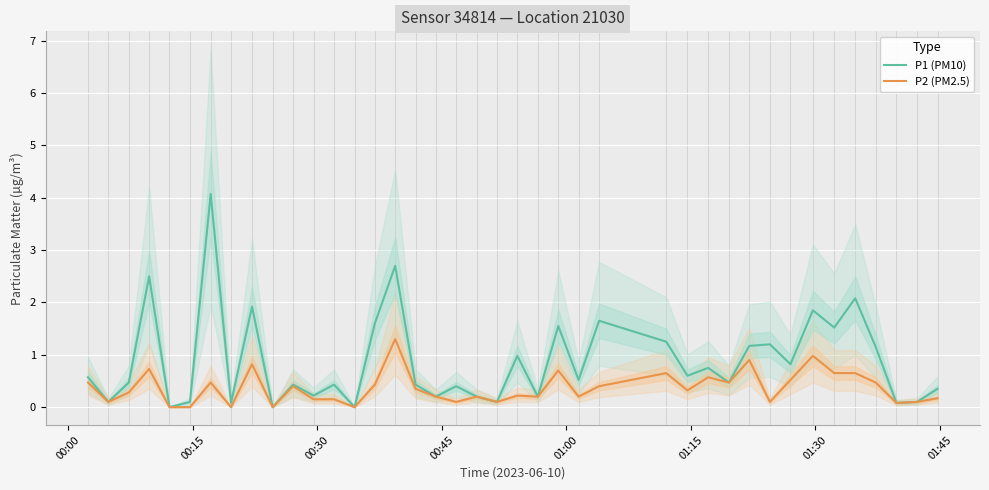

What are all the series names shown in the legend?

P1 (PM10), P2 (PM2.5)